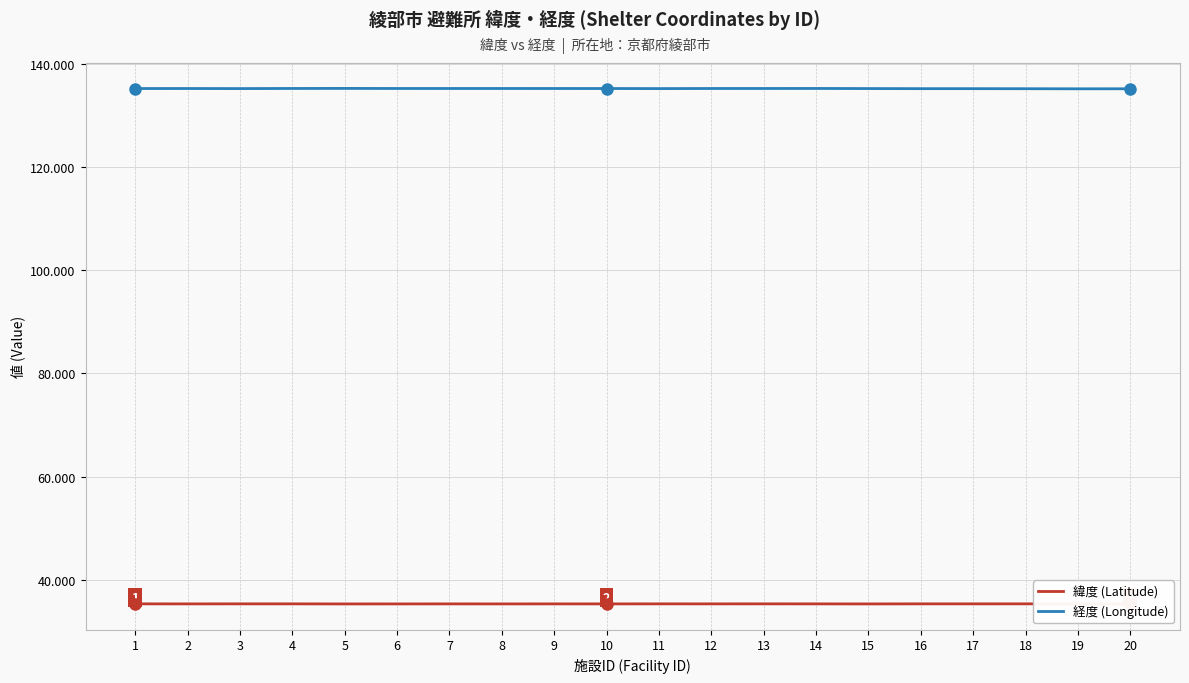

Rank the series by their maximum value, from lowest to highest.

緯度 (Latitude), 経度 (Longitude)